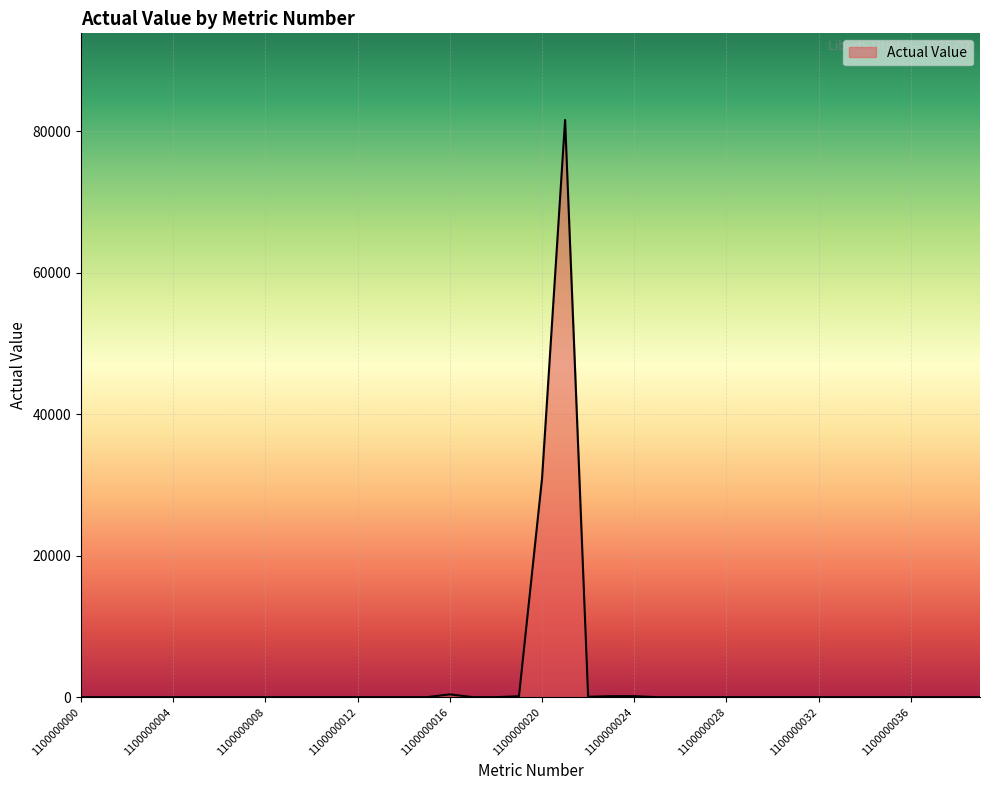

What is the greatest value displayed?

81623.4